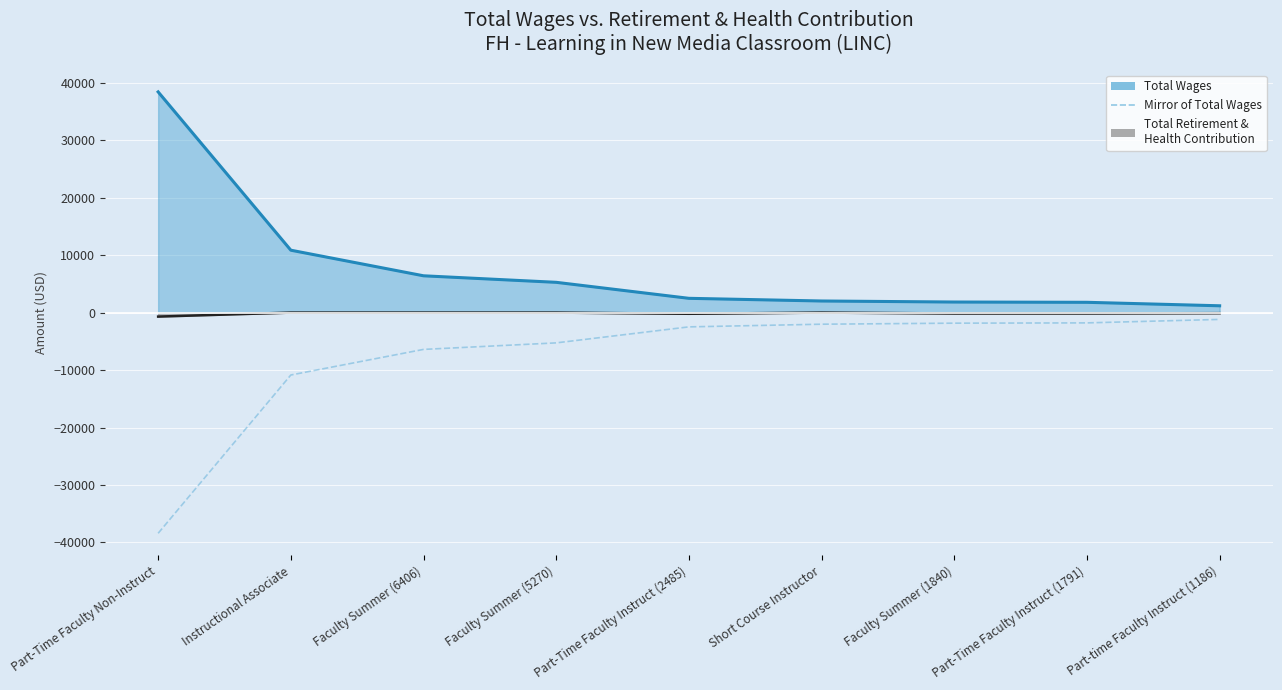

The chart shows a value of -837 at Part-Time Faculty Instruct (2485). True or false?

False